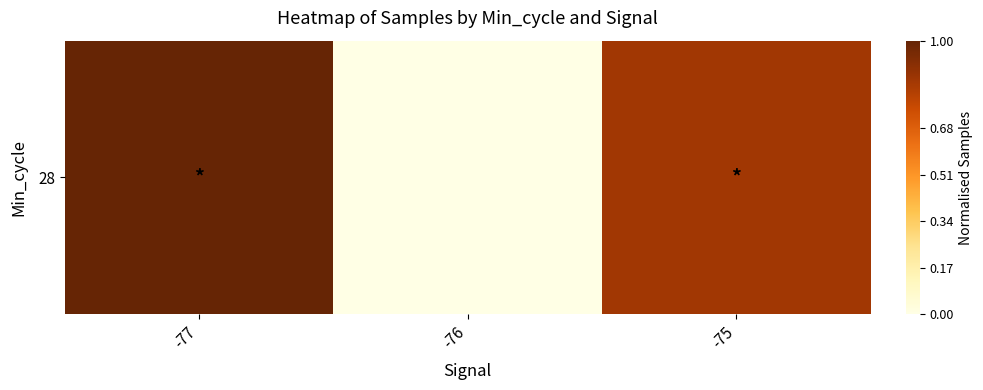

Reading left to right, list all the values displayed in this chart.

1.0	0.0	0.9